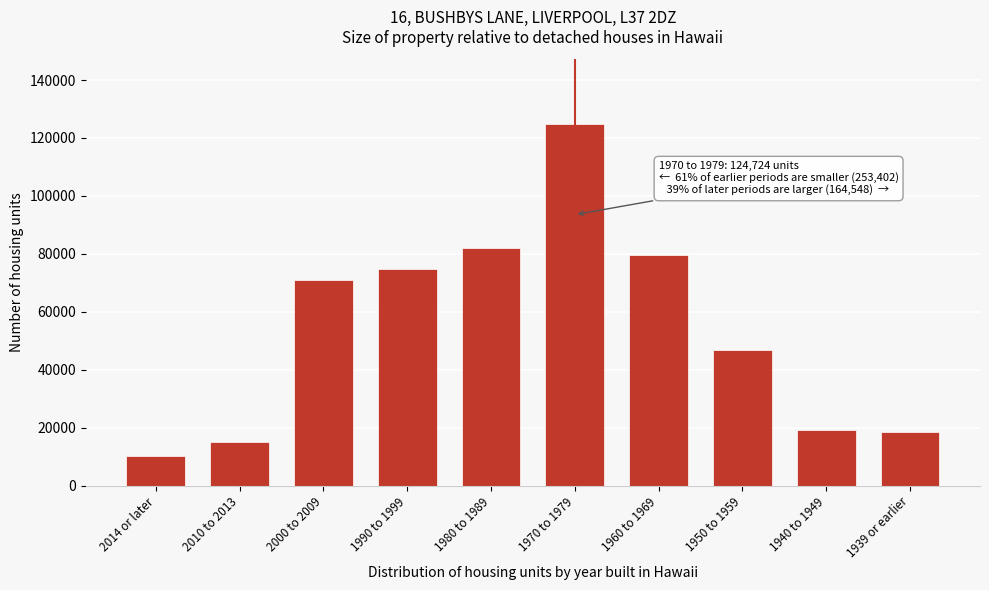

Reading left to right, transcribe all the data shown in this chart.

2014 or later=10314	2010 to 2013=15208	2000 to 2009=70995	1990 to 1999=74756	1980 to 1989=82129	1970 to 1979=124724	1960 to 1969=79782	1950 to 1959=46960	1940 to 1949=19242	1939 or earlier=18564